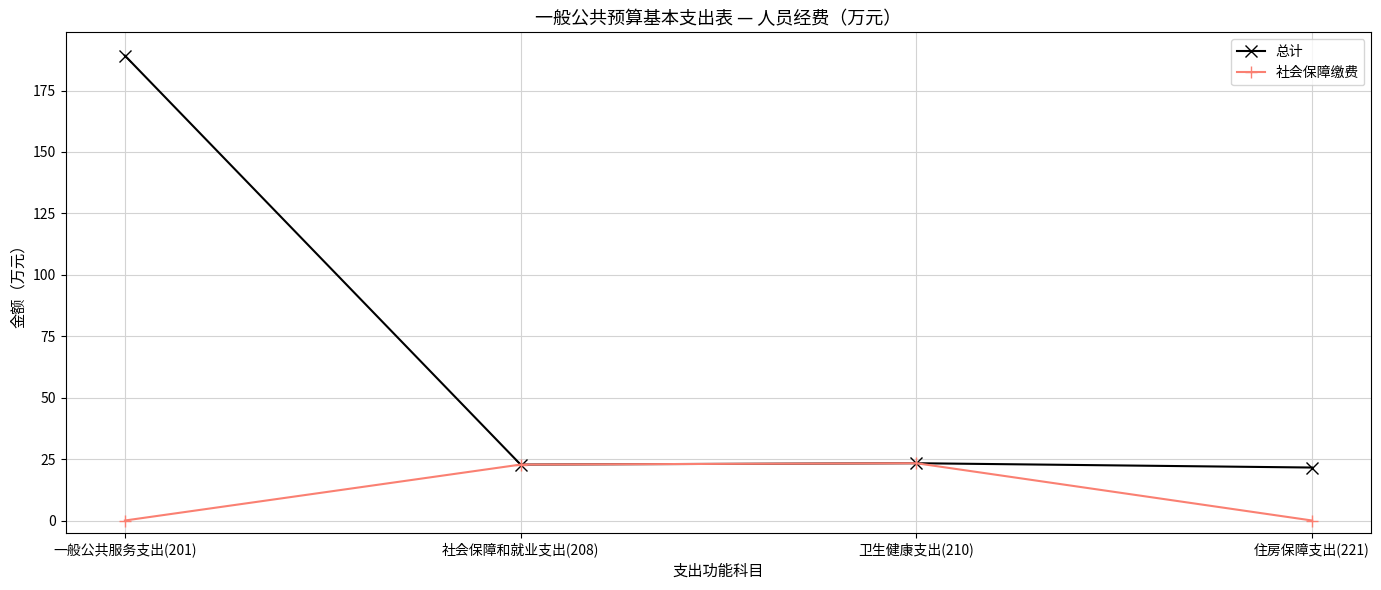

How many lines are shown in the chart?

2